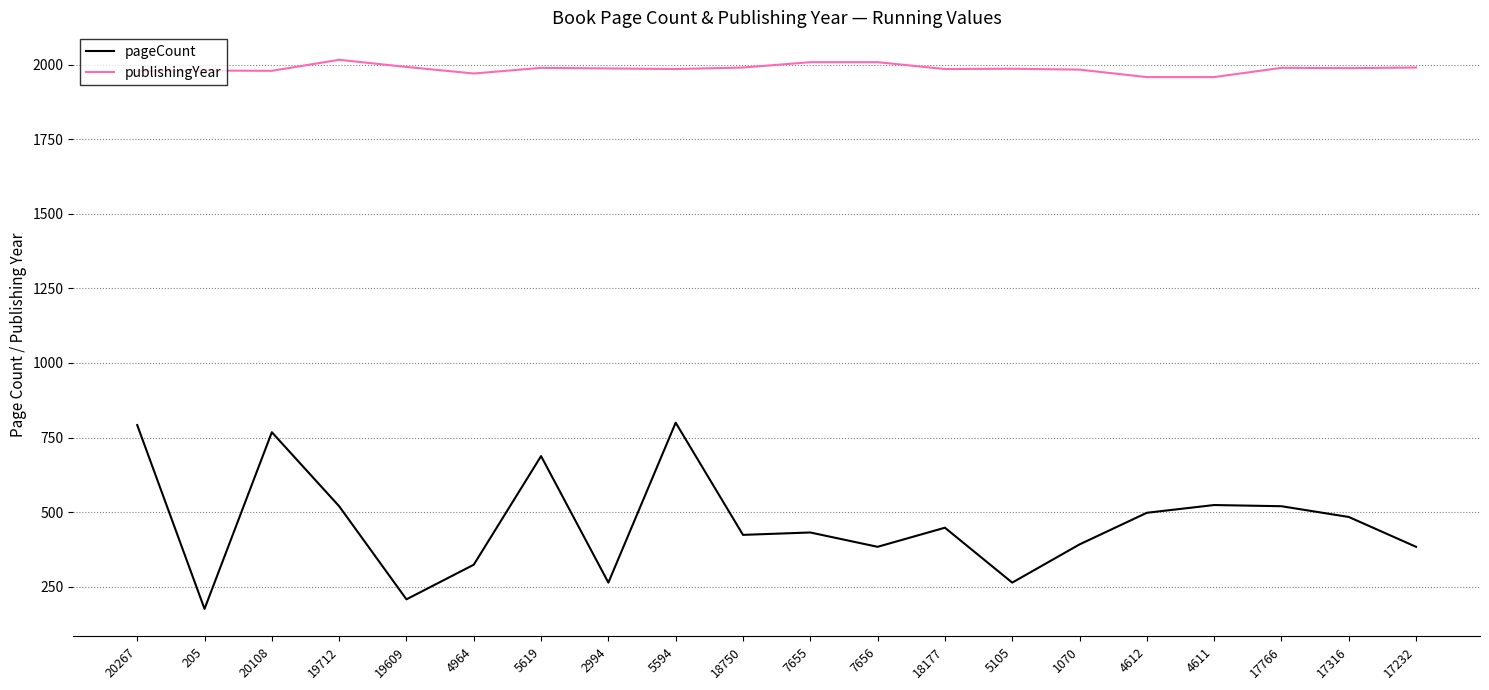

Rank the series by their average value, from highest to lowest.

publishingYear, pageCount